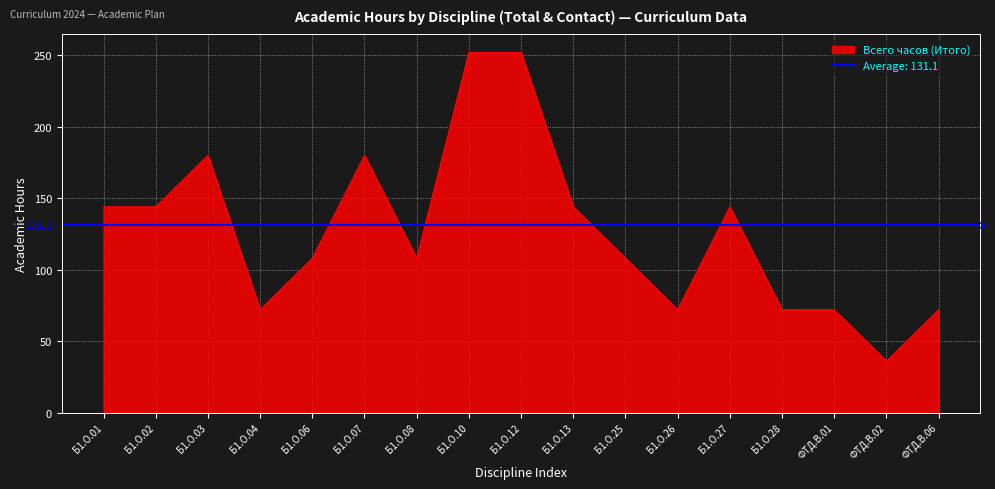

At which label does the data first exceed 108?

Б1.О.01